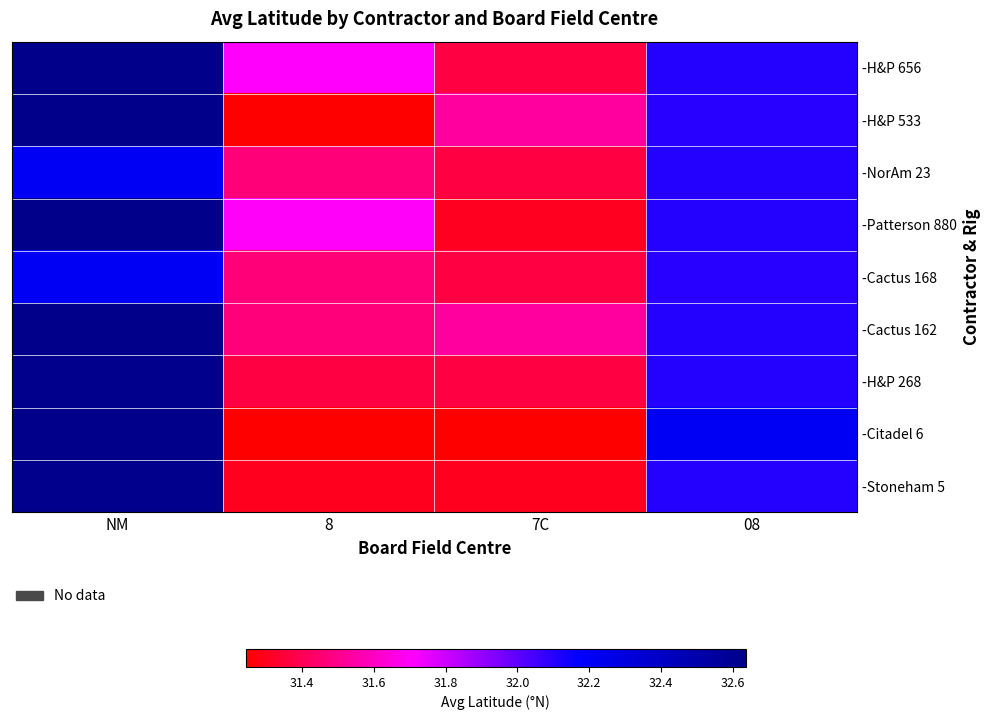

Reading left to right, transcribe all the data shown in this chart.

-H&P 656: NM=32.6	8=31.7	7C=31.4	08=32.1
-H&P 533: NM=32.6	8=31.2	7C=31.5	08=32.1
-NorAm 23: NM=32.2	8=31.5	7C=31.4	08=32.1
-Patterson 880: NM=32.6	8=31.7	7C=31.3	08=32.1
-Cactus 168: NM=32.2	8=31.5	7C=31.4	08=32.1
-Cactus 162: NM=32.6	8=31.5	7C=31.5	08=32.1
-H&P 268: NM=32.6	8=31.4	7C=31.4	08=32.1
-Citadel 6: NM=32.6	8=31.2	7C=31.2	08=32.2
-Stoneham 5: NM=32.6	8=31.3	7C=31.3	08=32.1